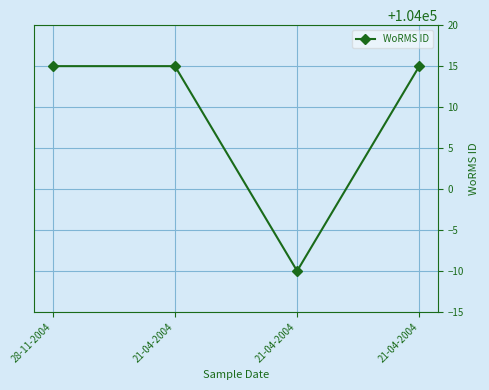

Which has a higher value, 21-04-2004 or 21-04-2004?

21-04-2004